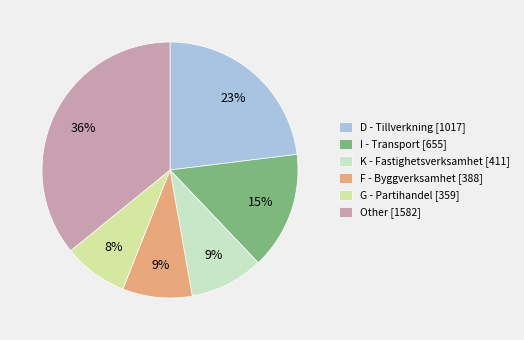

The D - Tillverkning [1017] slice represents 23% of the pie. True or false?

True